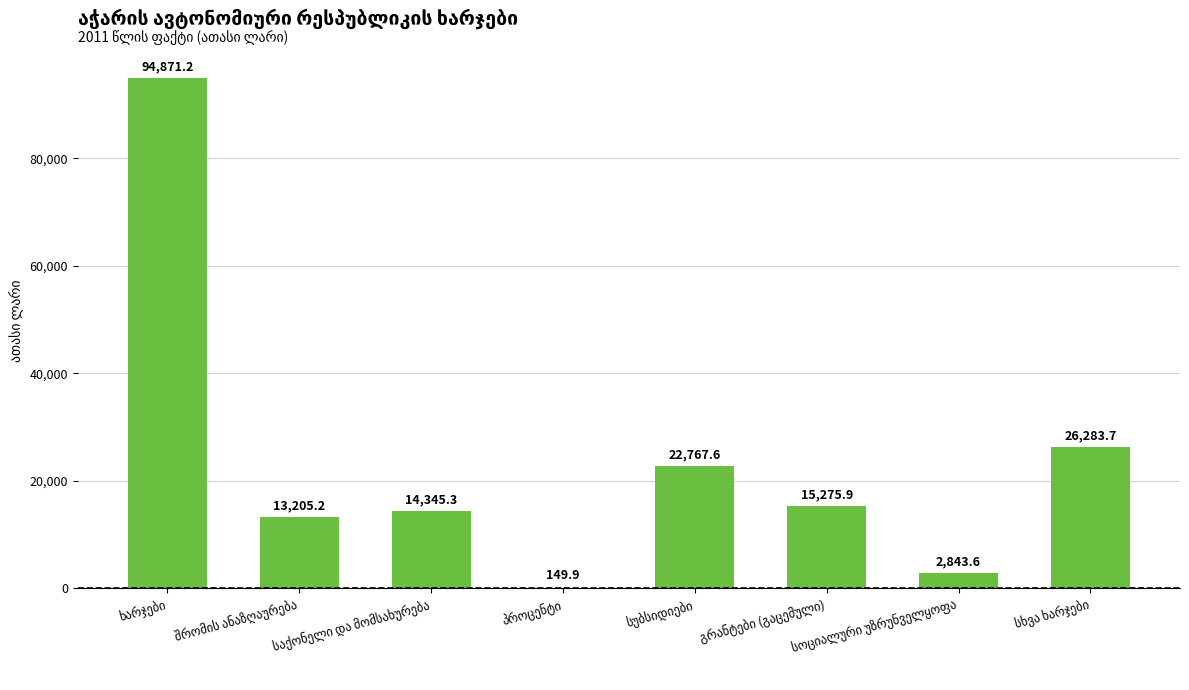

Reading left to right, list all the values displayed in this chart.

94871.2	13205.2	14345.3	149.9	22767.6	15275.9	2843.6	26283.7